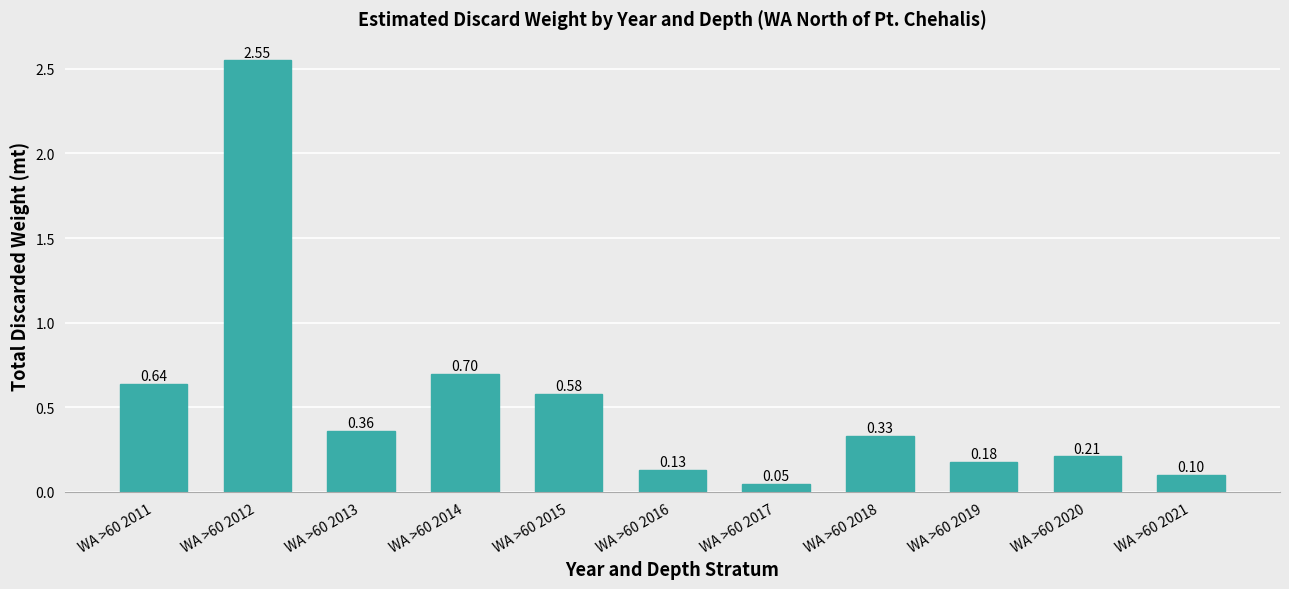

What is the change in value from WA >60 2013 to WA >60 2014?

+0.3